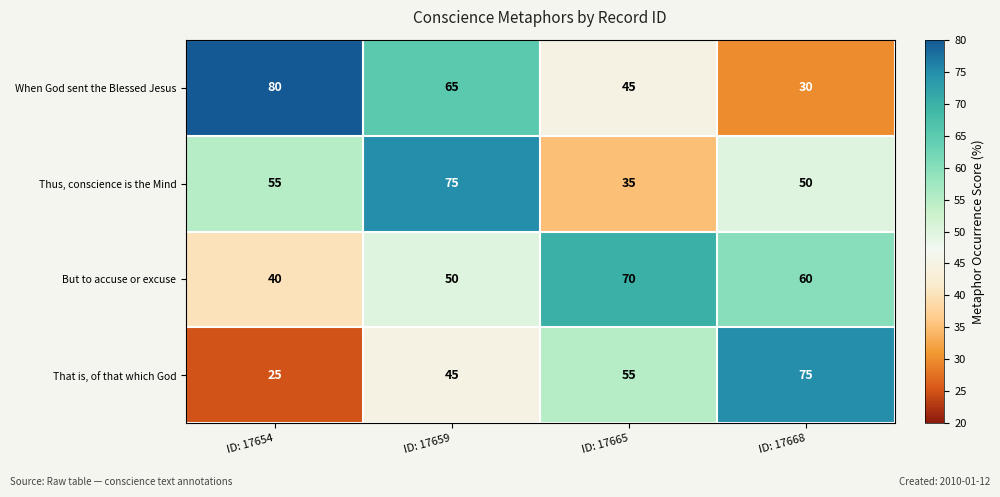

At which label does When God sent the Blessed Jesus first exceed 65?

ID: 17654